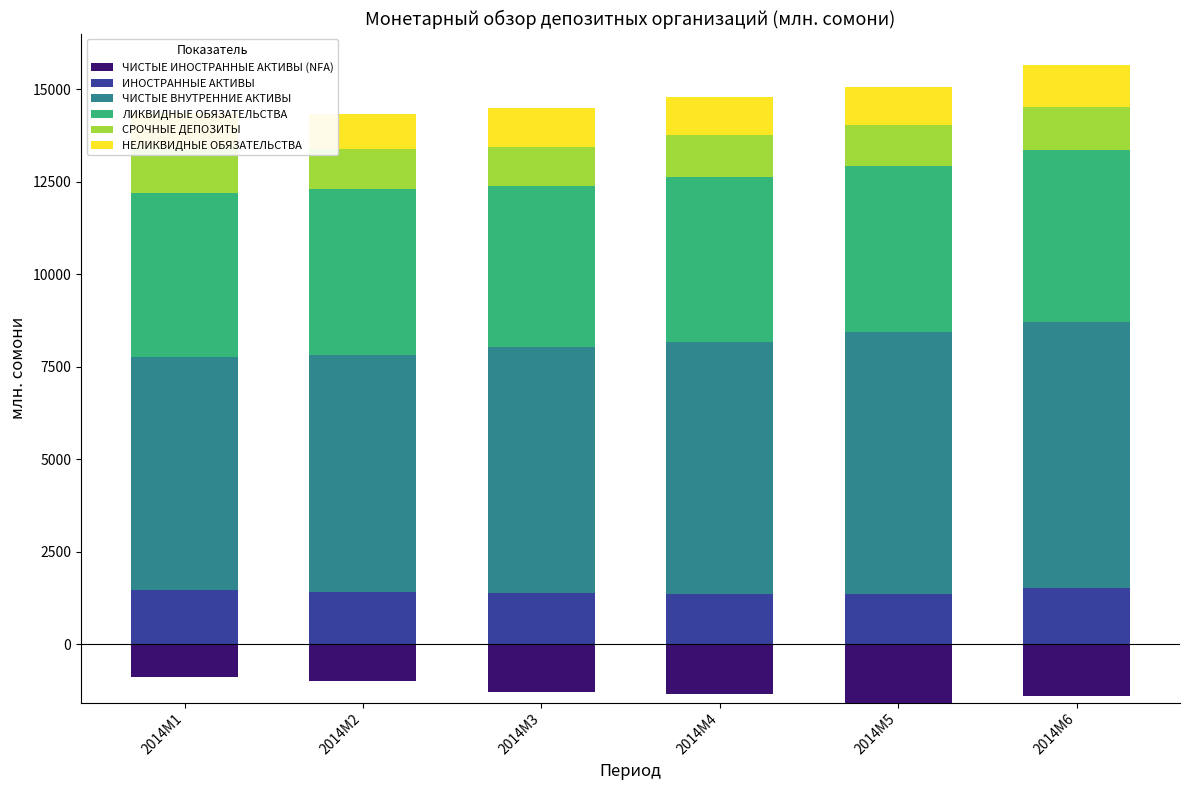

At 2014M5, list the series in order from largest to smallest.

ЧИСТЫЕ ВНУТРЕННИЕ АКТИВЫ, ЛИКВИДНЫЕ ОБЯЗАТЕЛЬСТВА, ИНОСТРАННЫЕ АКТИВЫ, СРОЧНЫЕ ДЕПОЗИТЫ, НЕЛИКВИДНЫЕ ОБЯЗАТЕЛЬСТВА, ЧИСТЫЕ ИНОСТРАННЫЕ АКТИВЫ (NFA)